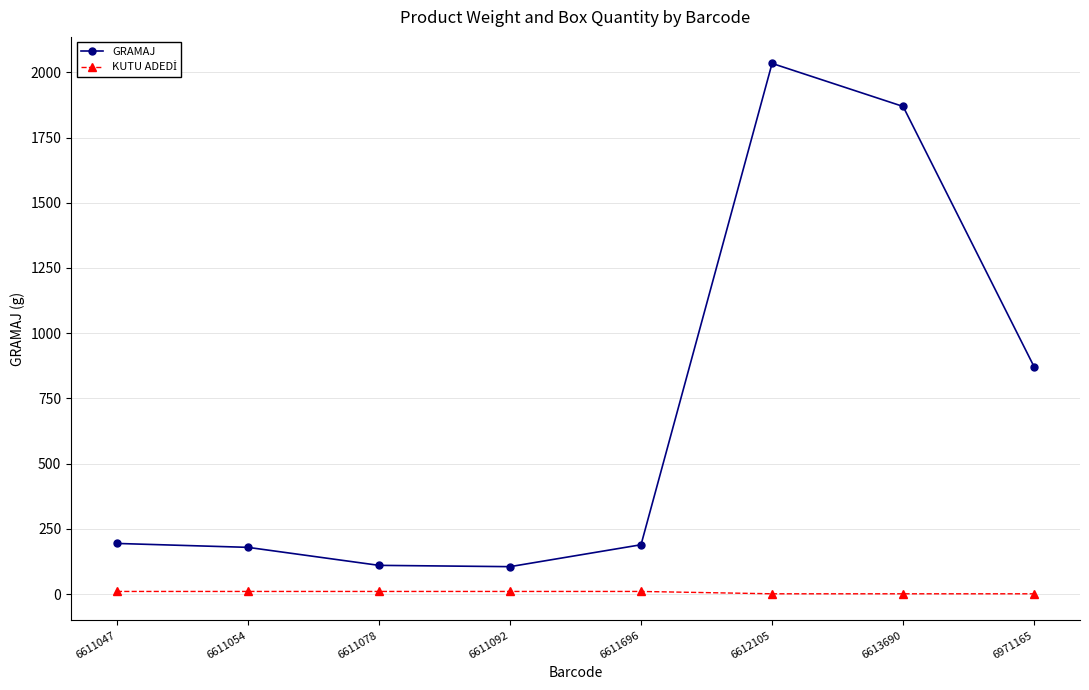

Which series has the largest range (max minus min)?

GRAMAJ